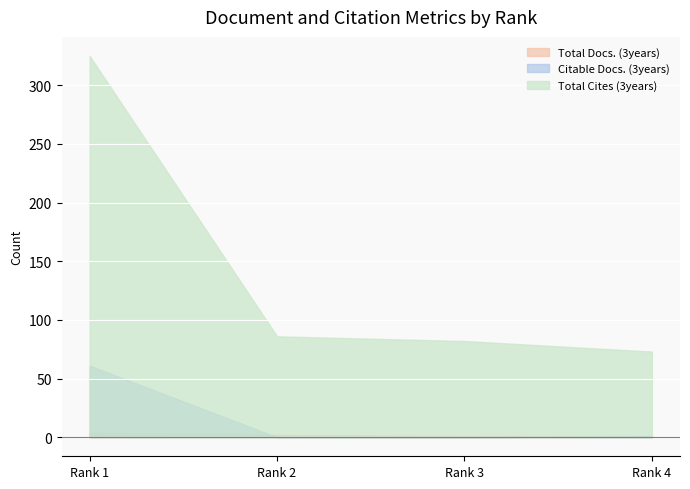

What is the difference between the maximum and minimum values in the Total Docs. (3years) series?

3